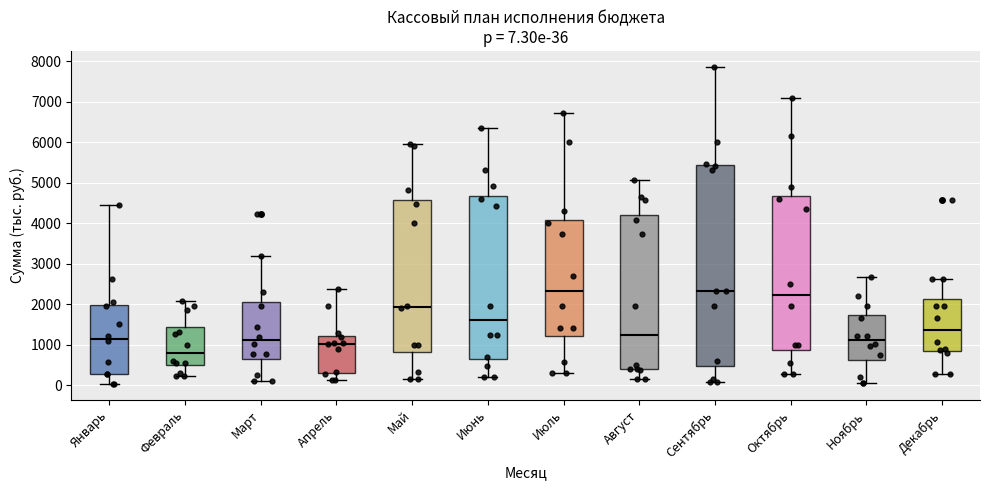

Which box has the lowest median line?

Февраль